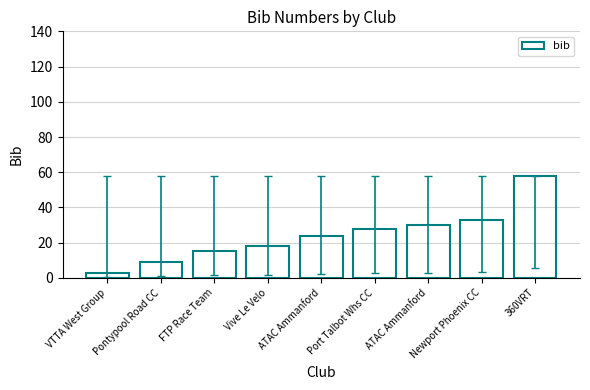

Which has a higher value, Vive Le Velo or ATAC Ammanford?

ATAC Ammanford